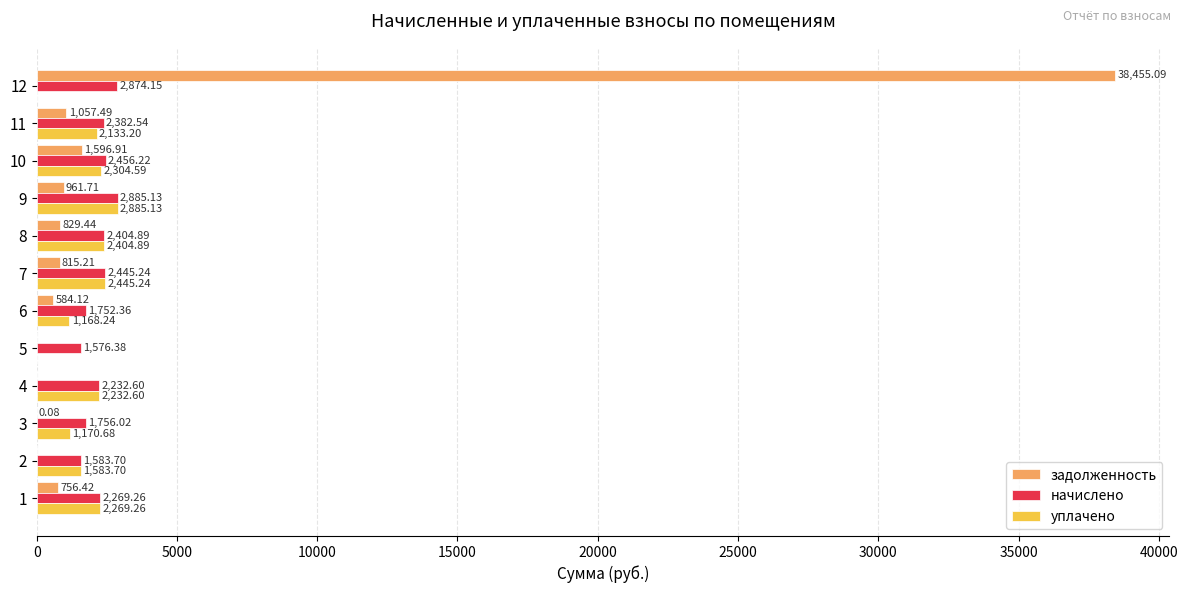

What is the total value across all series at 10?

6357.7